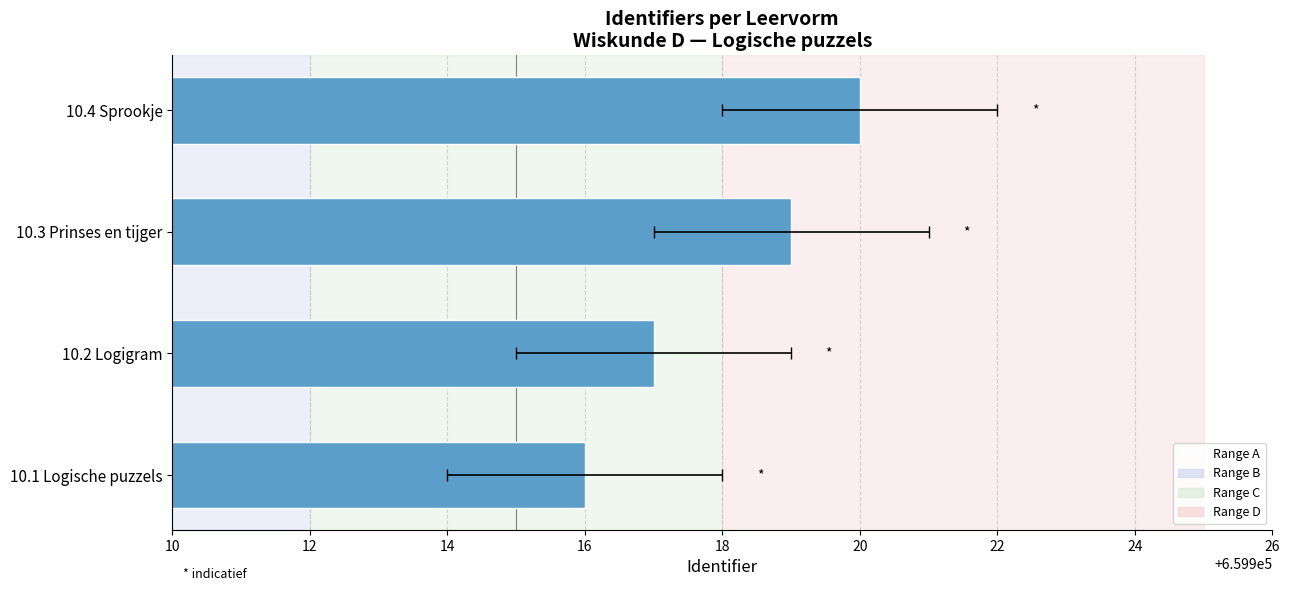

Reading left to right, extract all data points from this chart.

659916	659917	659919	659920